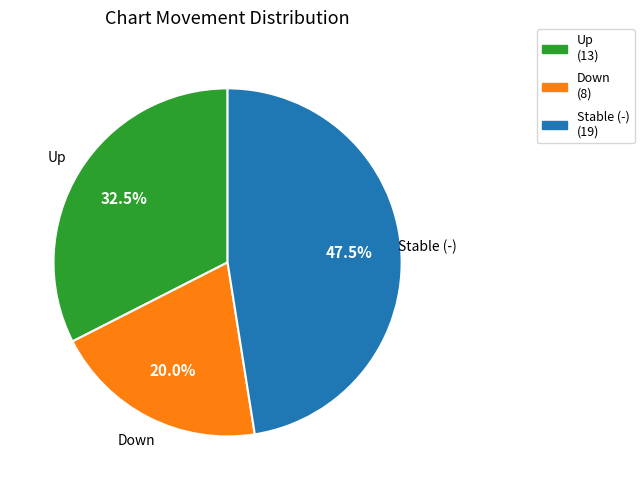

To the nearest percent, what is the average slice percentage?

33%